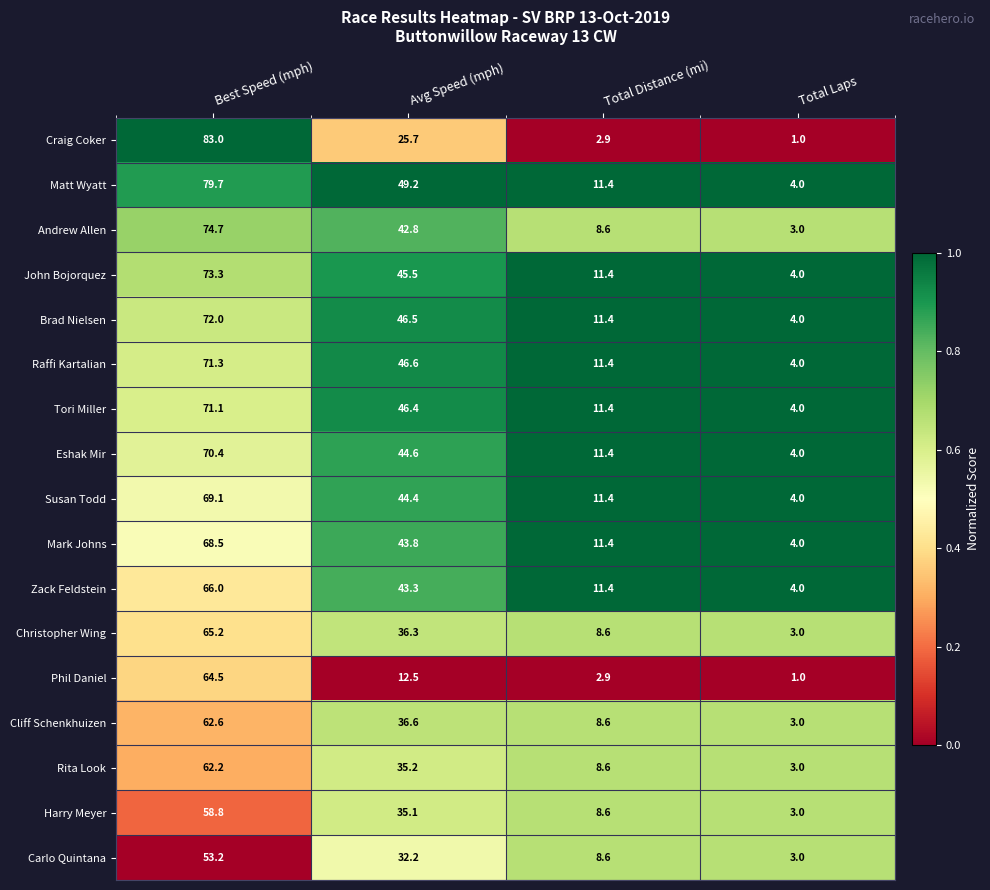

Rank the series by their maximum value, from highest to lowest.

Craig Coker, Matt Wyatt, Andrew Allen, John Bojorquez, Brad Nielsen, Raffi Kartalian, Tori Miller, Eshak Mir, Susan Todd, Mark Johns, Zack Feldstein, Christopher Wing, Phil Daniel, Cliff Schenkhuizen, Rita Look, Harry Meyer, Carlo Quintana